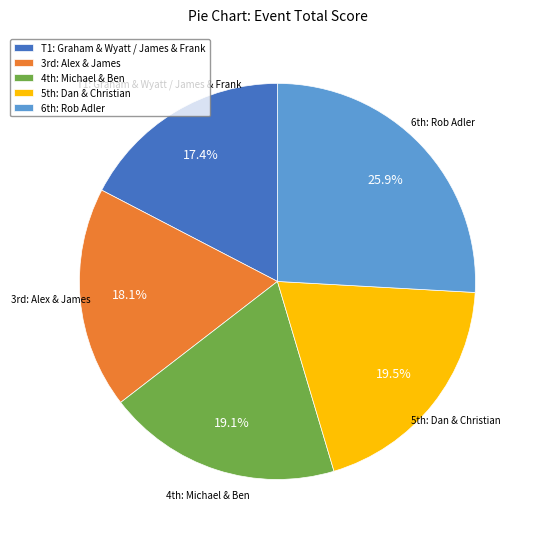

Which category has the biggest portion of the pie?

6th: Rob Adler